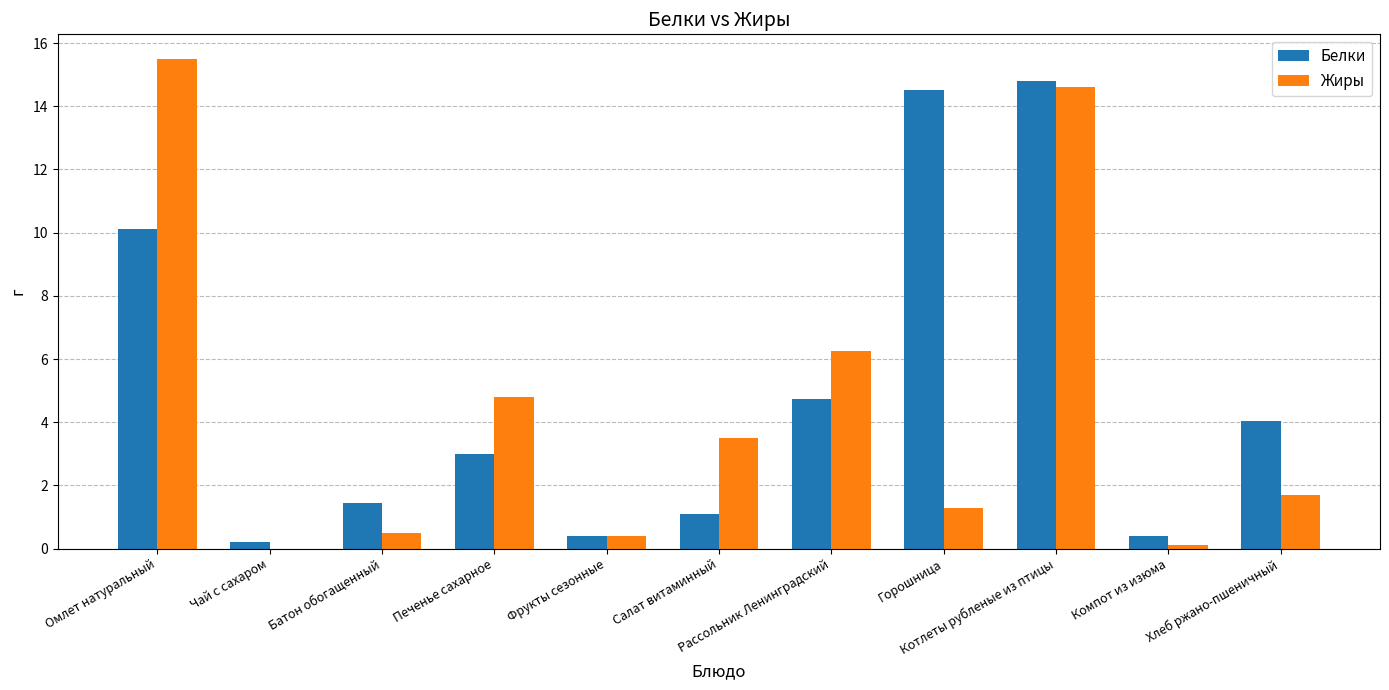

At which category is the sum across all series the highest?

Котлеты рубленые из птицы